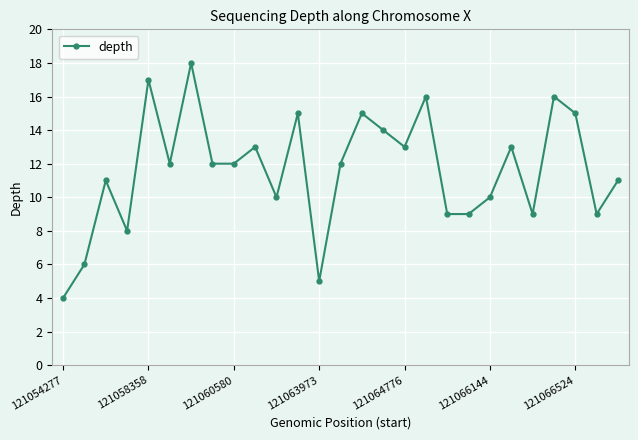

What is the value of the 3rd point from the left?

11